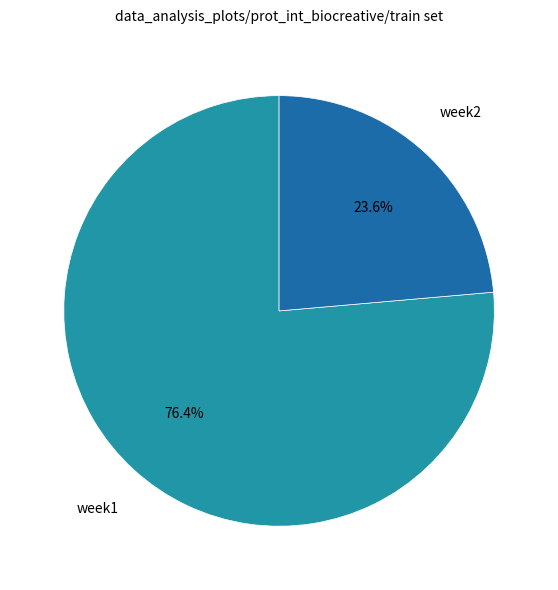

How much of the chart is everything except week1?

23.6%